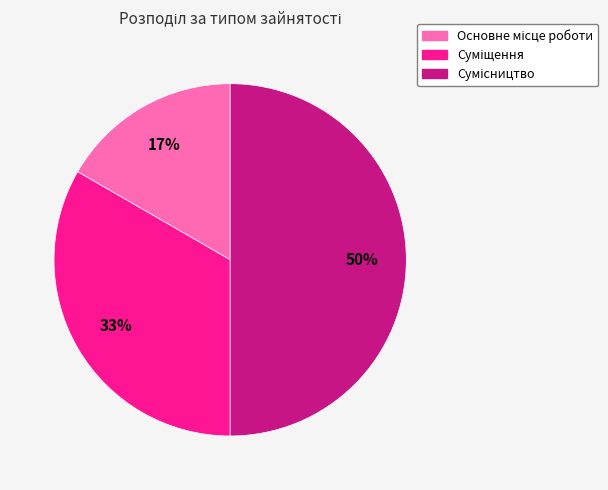

To the nearest percent, what is the average slice percentage?

33%